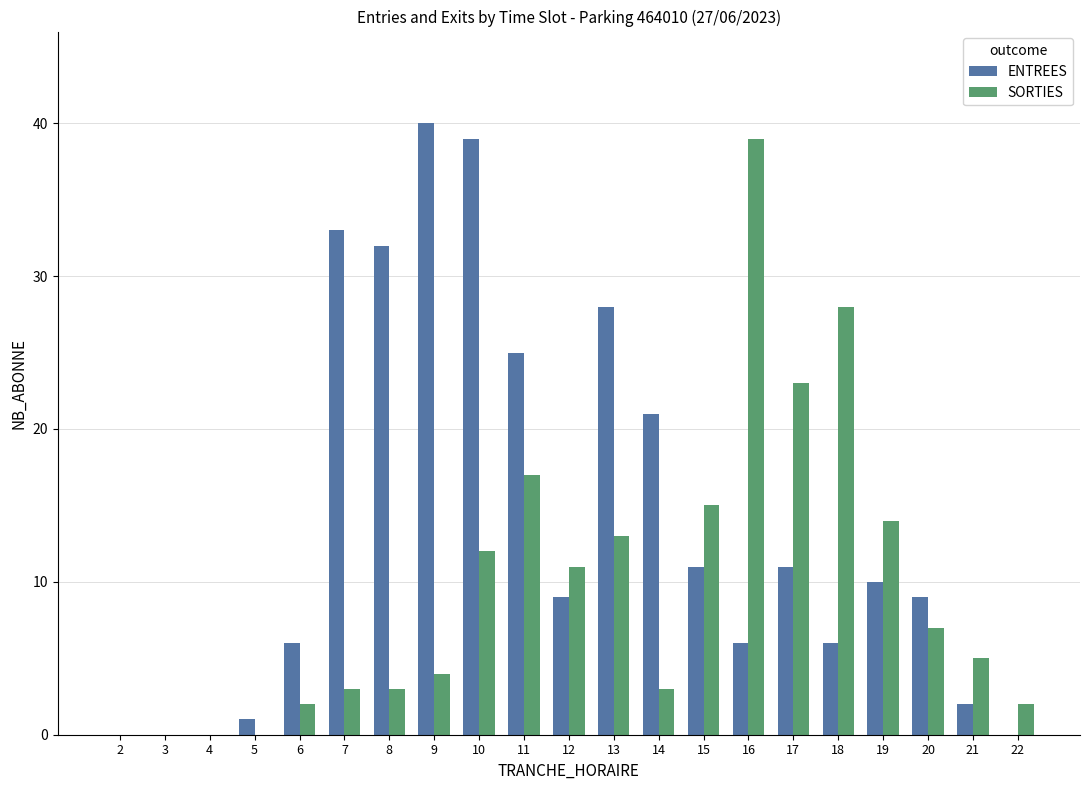

How many data points does each series have?

21